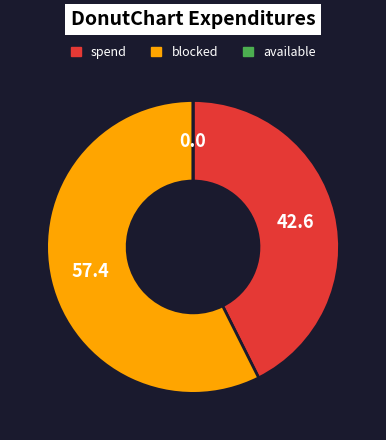

True or false: spend accounts for 30% of the total.

False